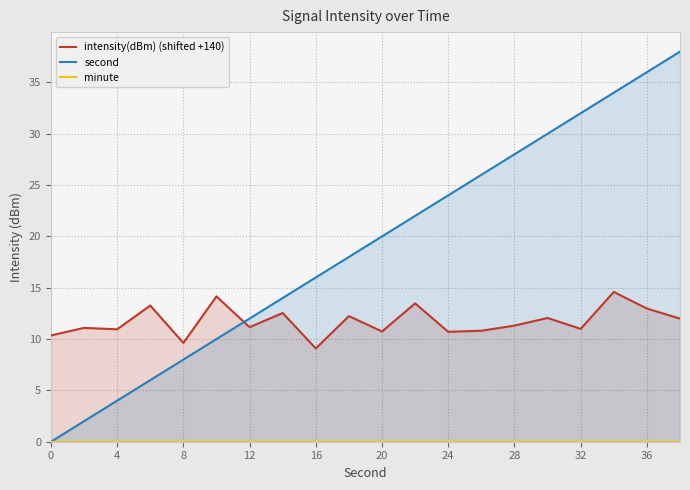

The minute series shows 0.0 at 15. True or false?

True